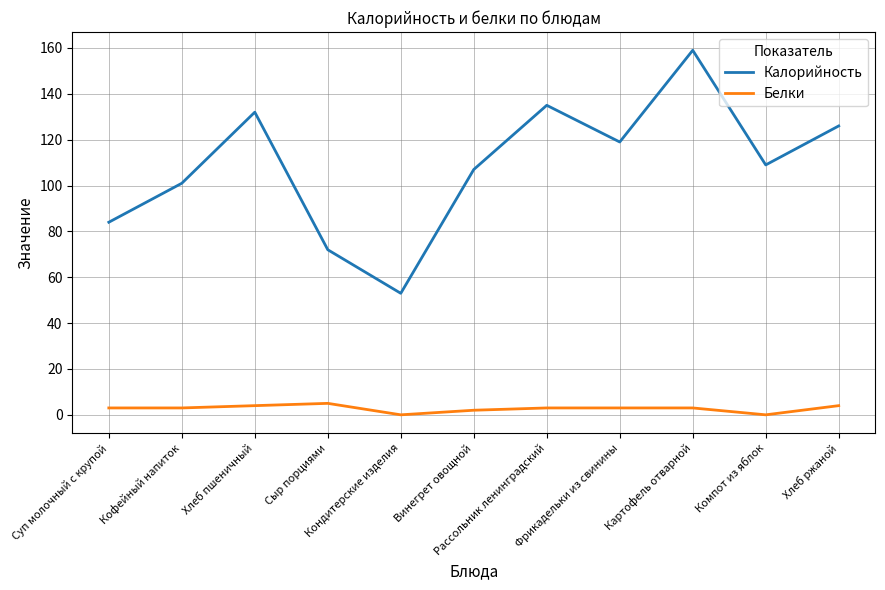

List the series in order of their overall mean, lowest first.

Белки, Калорийность